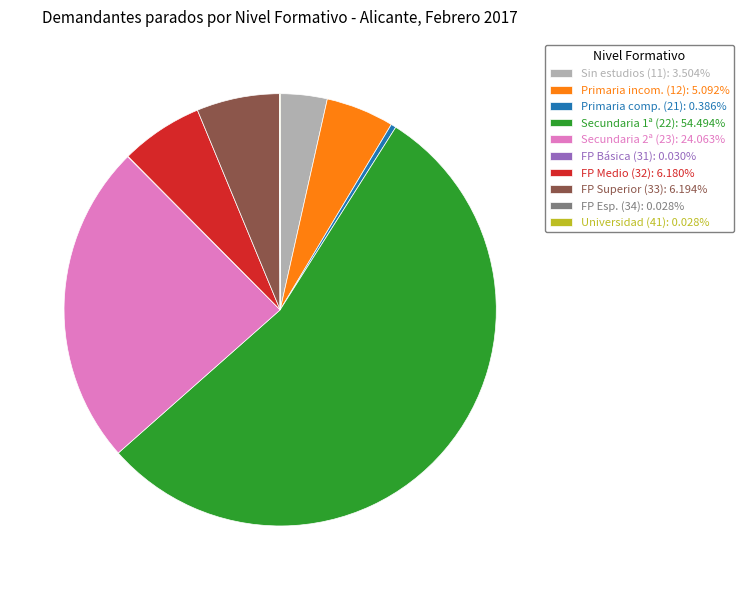

What is the ratio of the value at FP Medio (32): 6.180% to the value at Sin estudios (11): 3.504%?

1.8